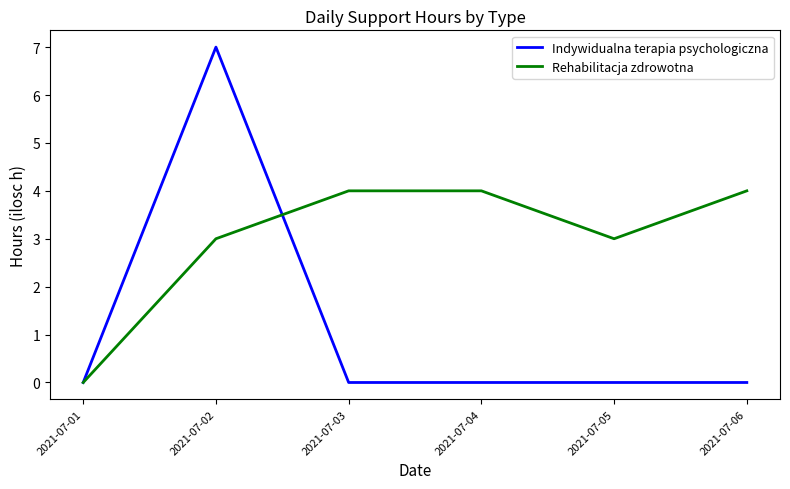

How many lines are shown in the chart?

2